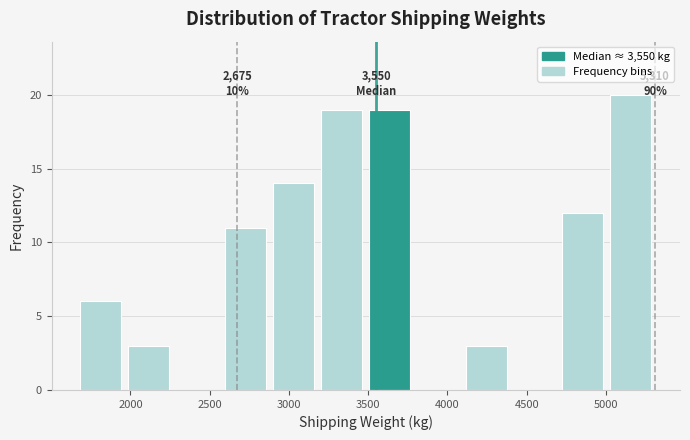

Which range on the x-axis has the tallest bar?

5000 to 5300